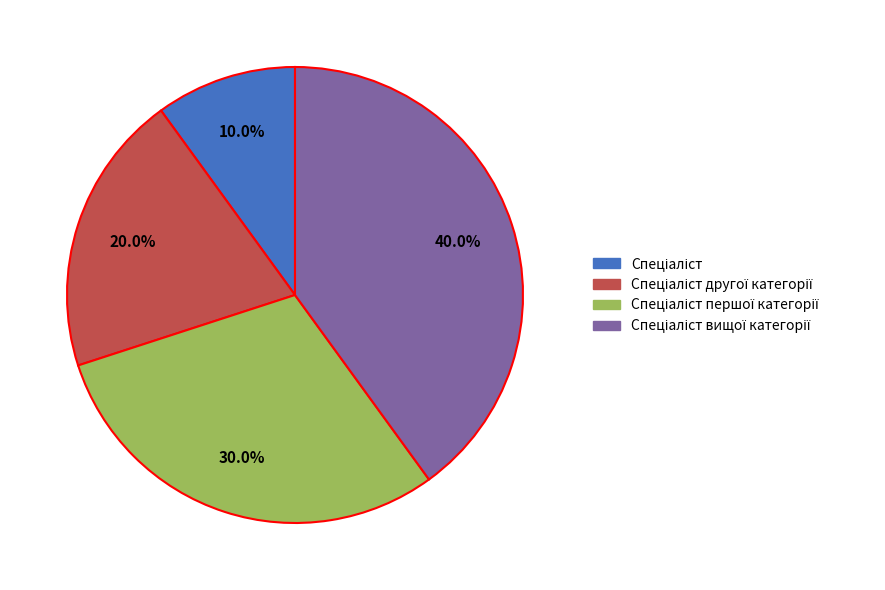

Is there a majority slice in this chart?

No